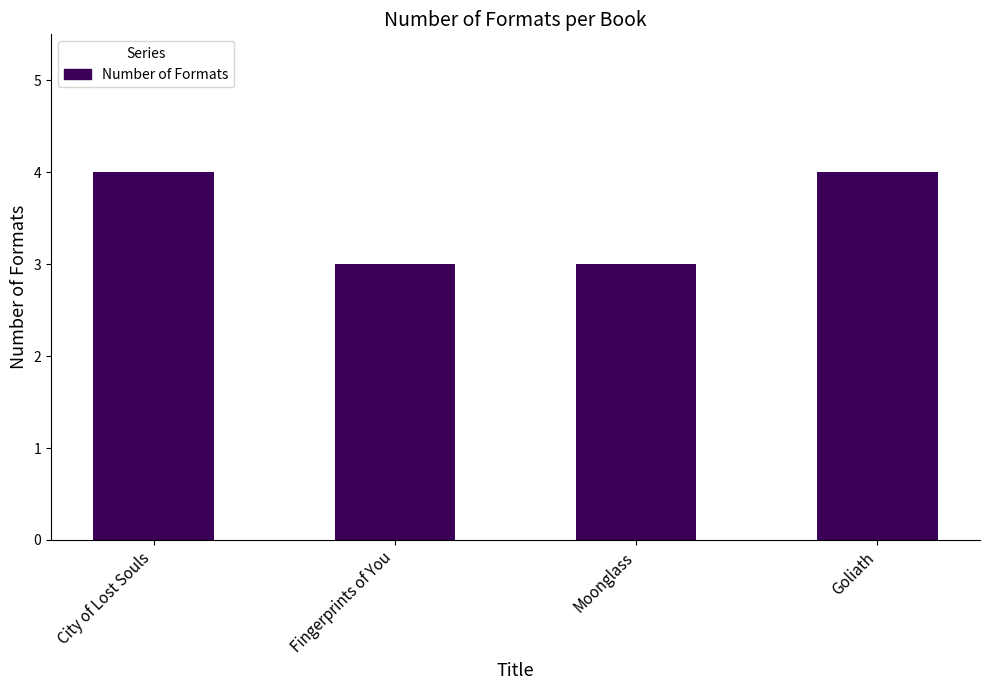

How many bars are there in total?

4